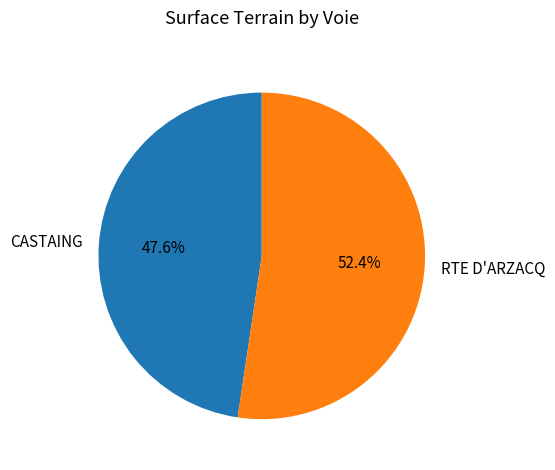

To the nearest percent, what is the difference between the CASTAING and RTE D'ARZACQ slice percentages?

5%